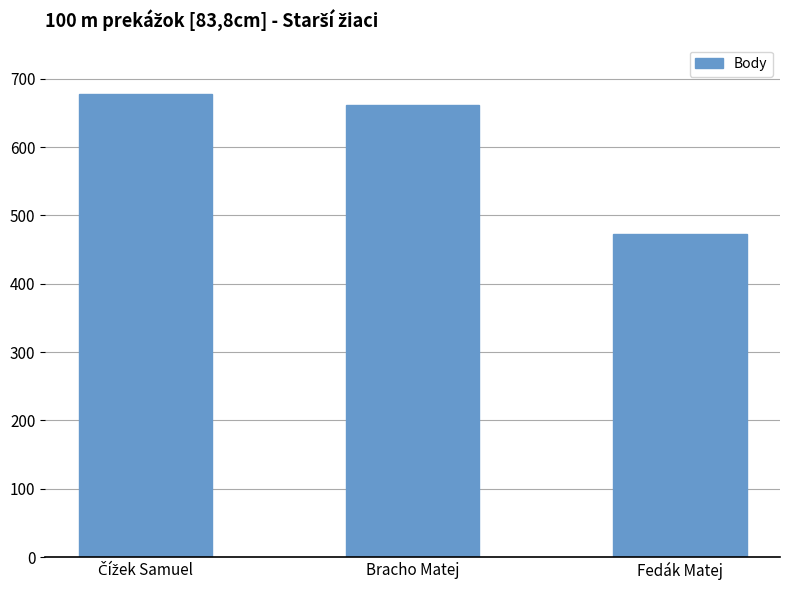

What is the difference between the second highest and minimum values?

189